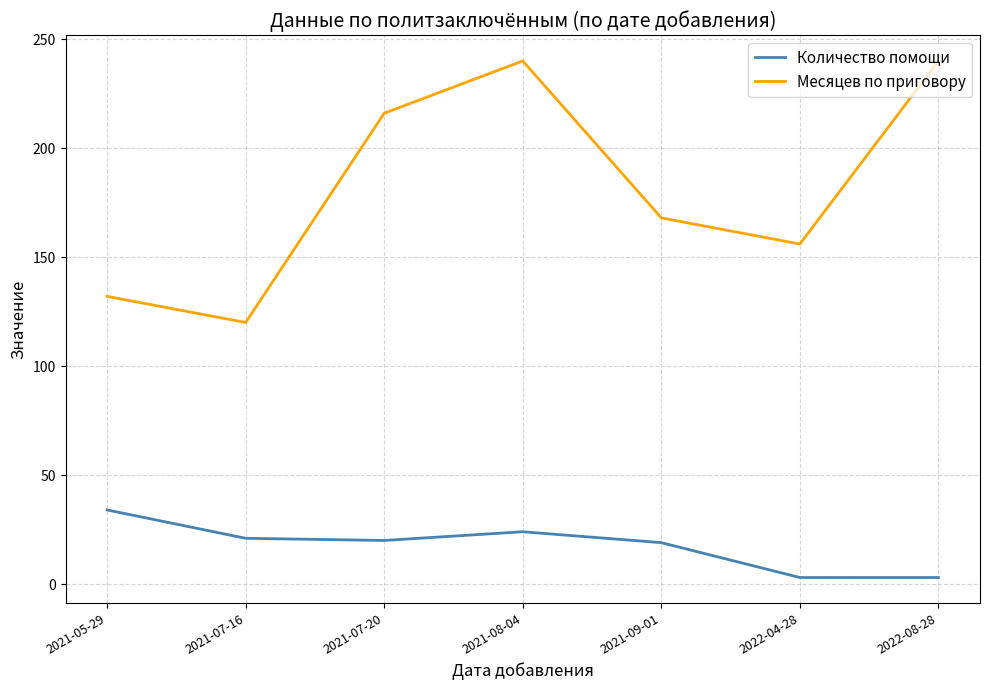

Count the number of categories in the chart.

7